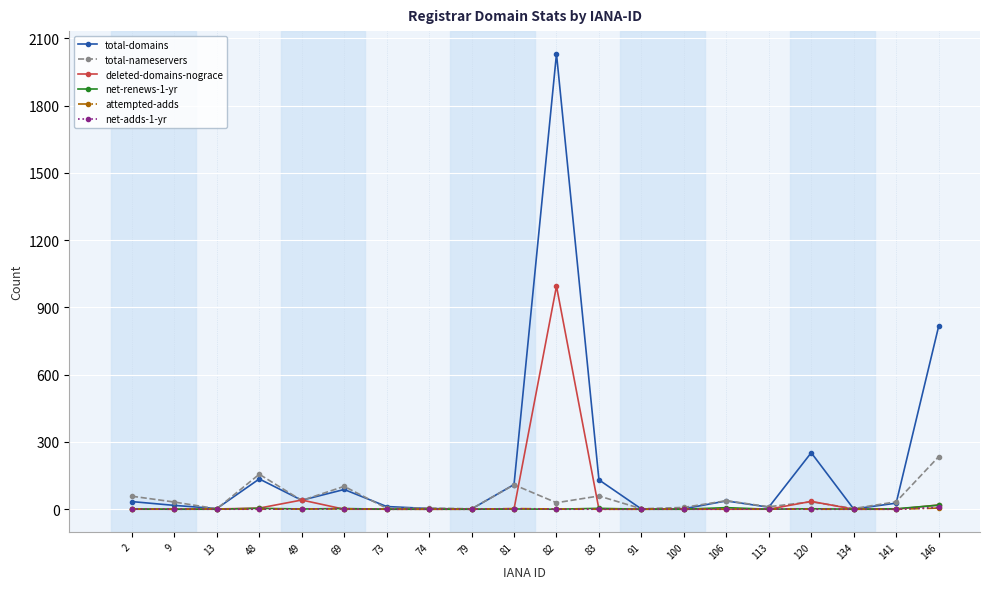

At how many categories does at least one series exceed 663?

2